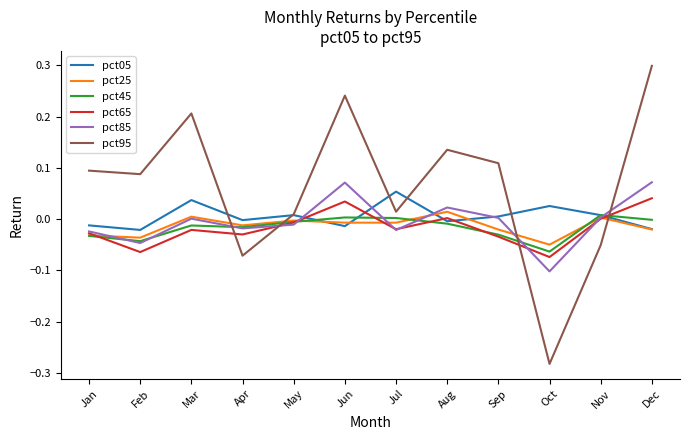

At which label does pct65 reach its peak?

Dec